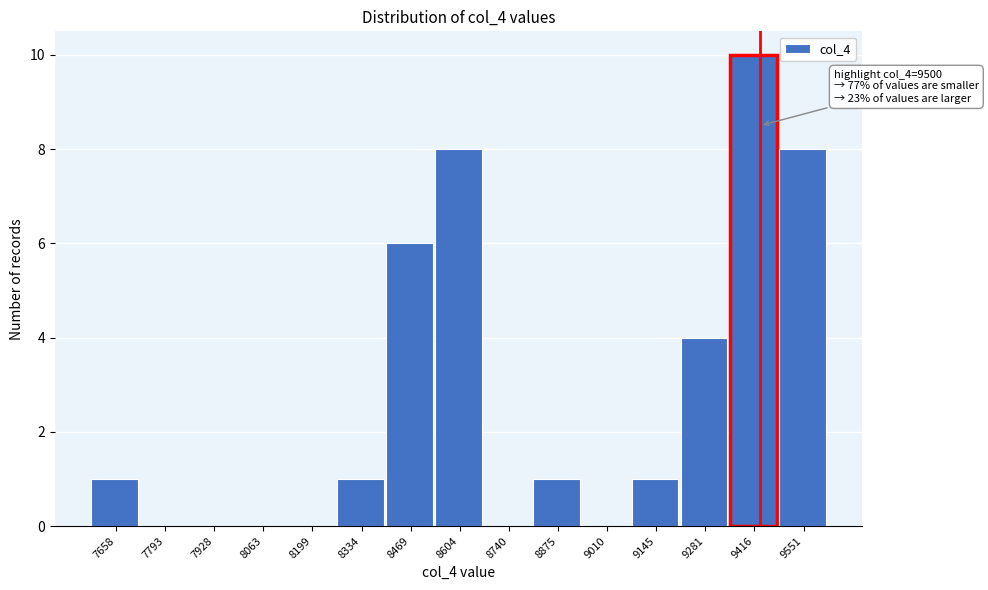

Reading left to right, extract all data points from this chart.

7658=1	7793=0	7928=0	8063=0	8199=0	8334=1	8469=6	8604=8	8740=0	8875=1	9010=0	9145=1	9281=4	9416=10	9551=8